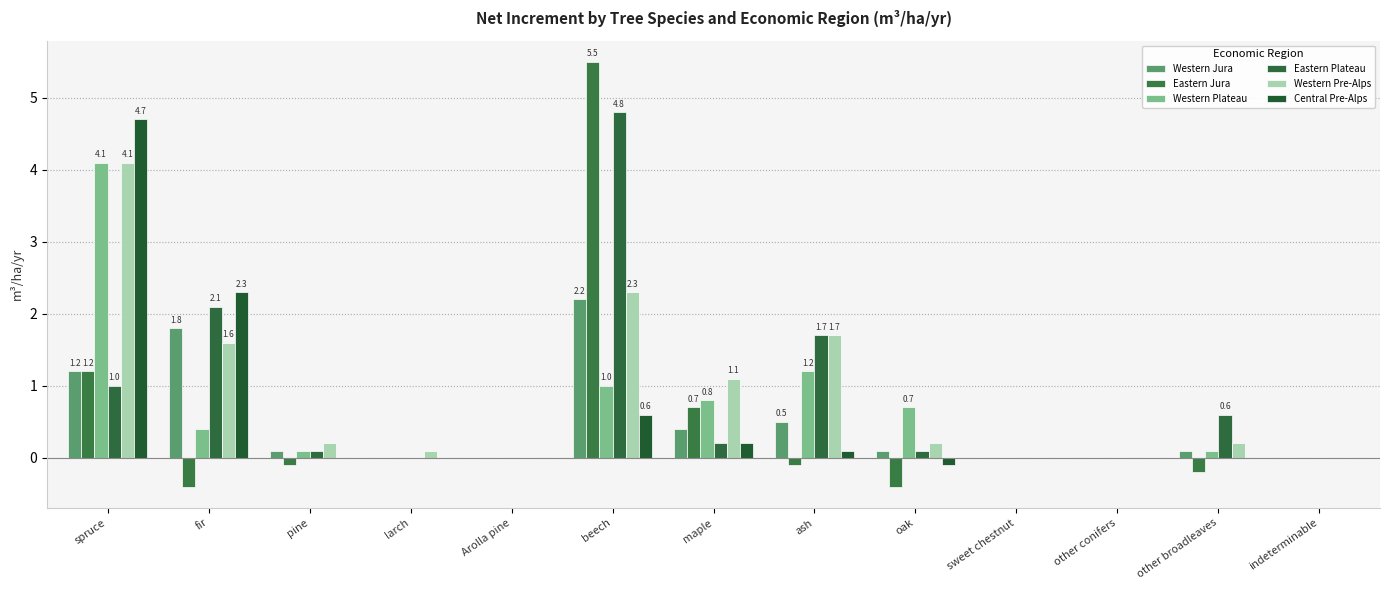

Rank the series by their maximum value, from highest to lowest.

Eastern Jura, Eastern Plateau, Central Pre-Alps, Western Plateau, Western Pre-Alps, Western Jura